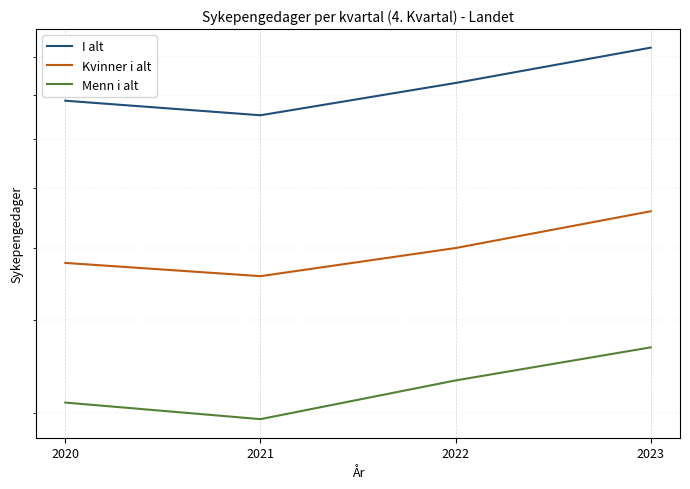

How many categories are shown in the chart?

4